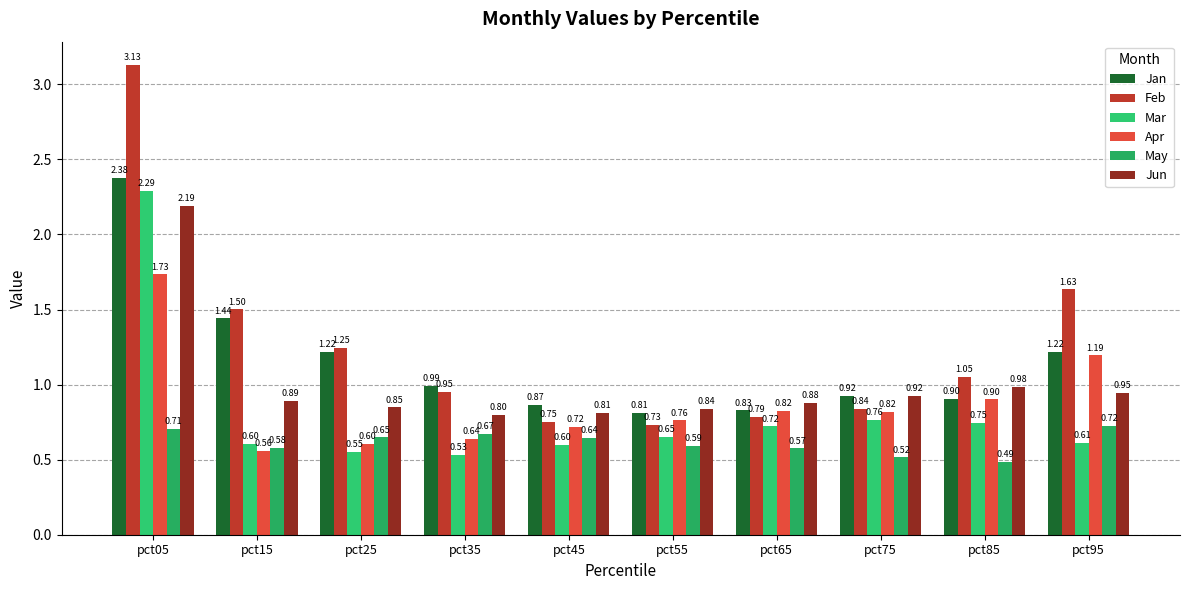

Reading right to left, list all the values displayed in this chart.

Jan: 1.2	0.9	0.9	0.8	0.8	0.9	1.0	1.2	1.4	2.4
Feb: 1.6	1.0	0.8	0.8	0.7	0.7	0.9	1.2	1.5	3.1
Mar: 0.6	0.7	0.8	0.7	0.7	0.6	0.5	0.6	0.6	2.3
Apr: 1.2	0.9	0.8	0.8	0.8	0.7	0.6	0.6	0.6	1.7
May: 0.7	0.5	0.5	0.6	0.6	0.6	0.7	0.6	0.6	0.7
Jun: 0.9	1.0	0.9	0.9	0.8	0.8	0.8	0.8	0.9	2.2